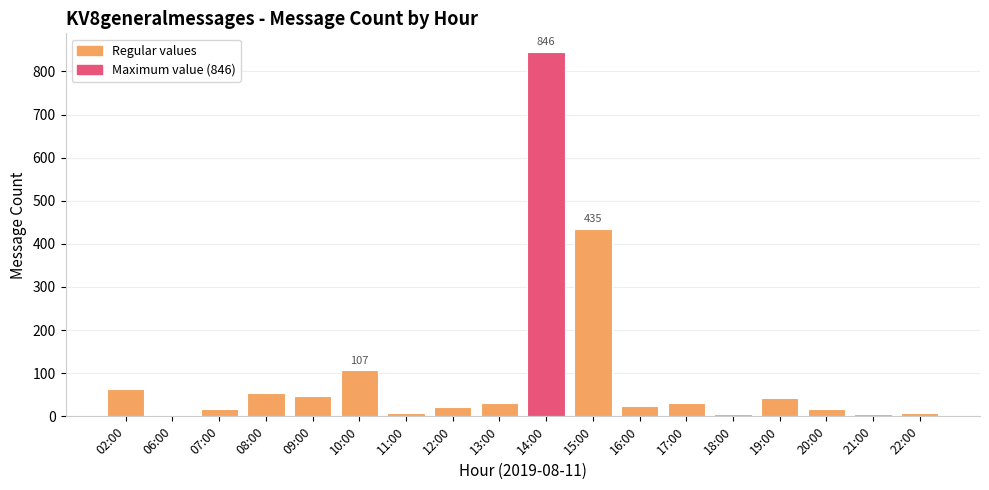

What is the average value?

98